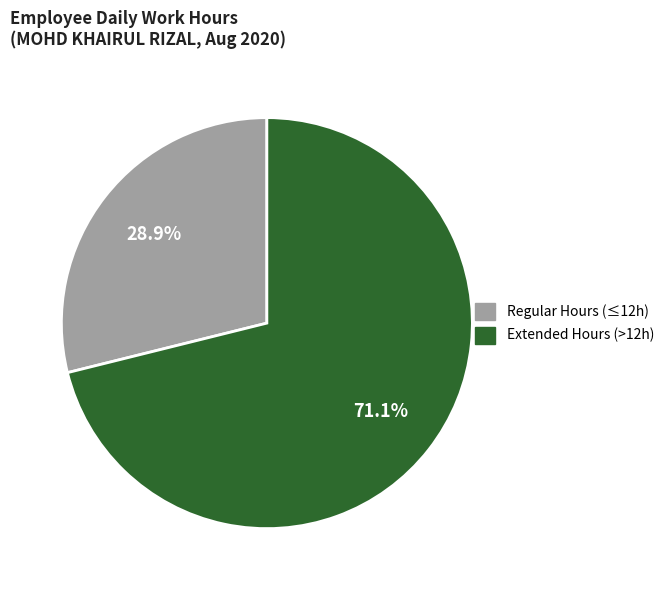

How many segments does this pie chart have?

2